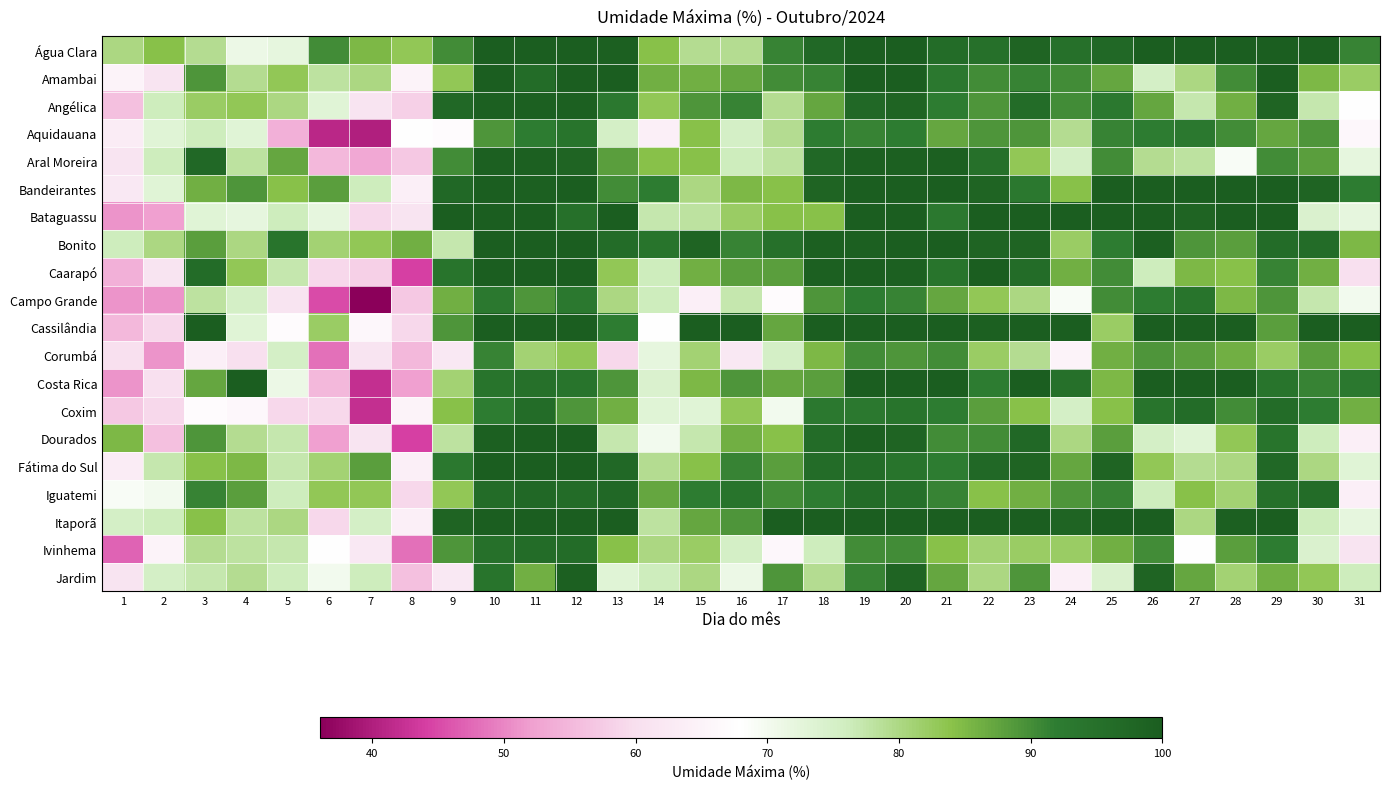

Rank the series at 14 from highest to lowest value.

Bonito, Bandeirantes, Iguatemi, Amambai, Água Clara, Aral Moreira, Angélica, Ivinhema, Fátima do Sul, Itaporã, Bataguassu, Caarapó, Campo Grande, Jardim, Costa Rica, Coxim, Corumbá, Dourados, Cassilândia, Aquidauana